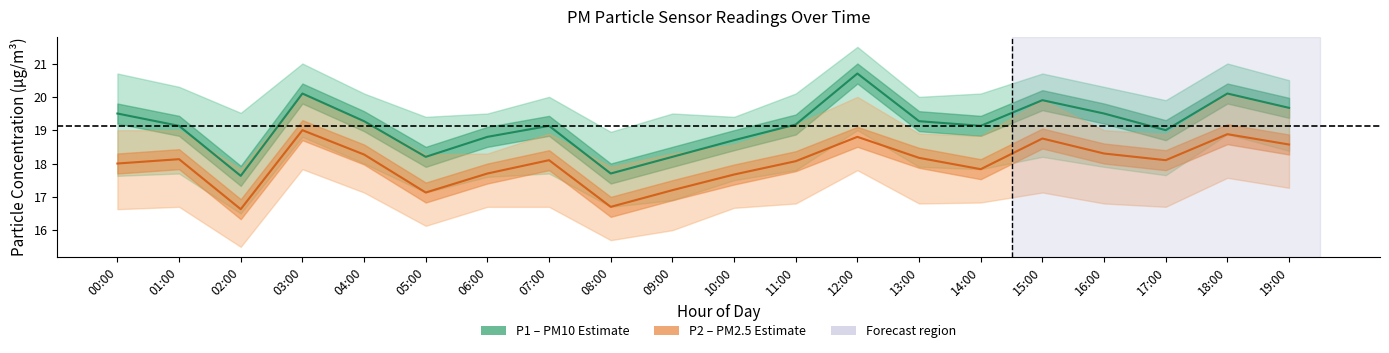

True or false: P1 (PM10) and P2 (PM2.5) intersect in this chart.

False